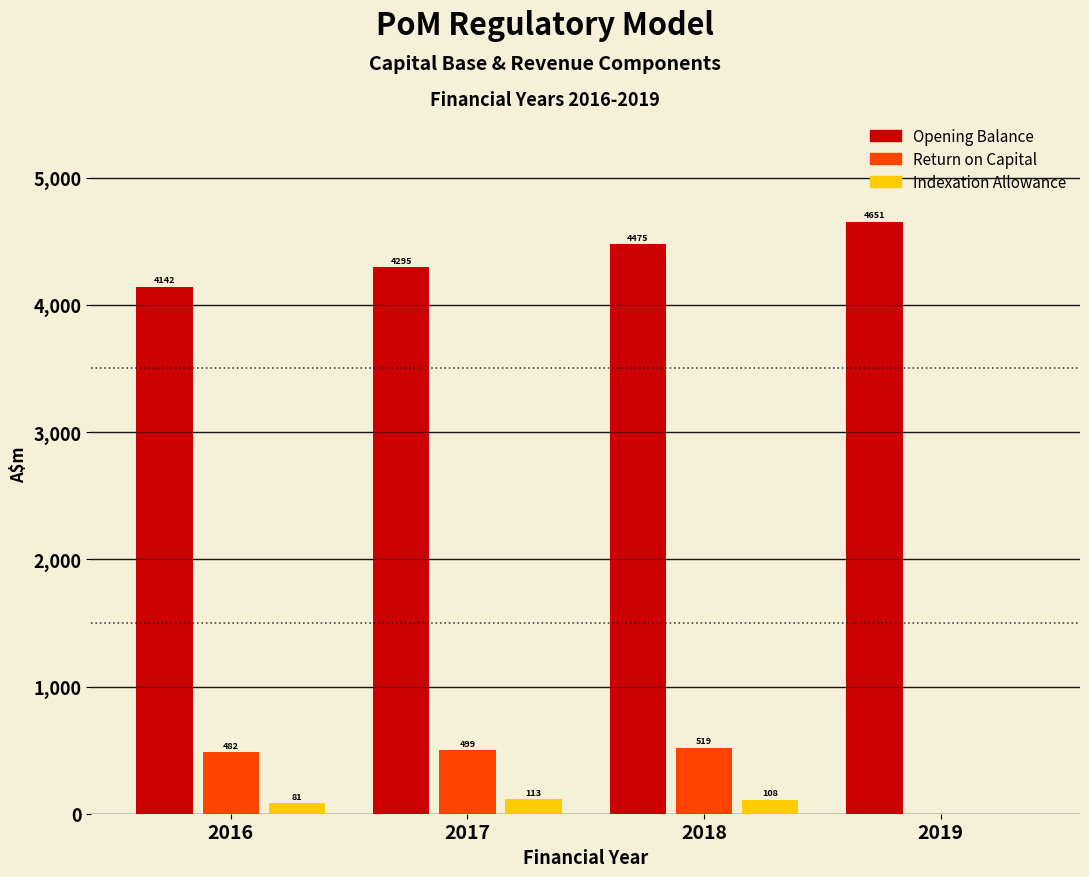

Which series changed the most between 2016 and 2017?

Opening Balance